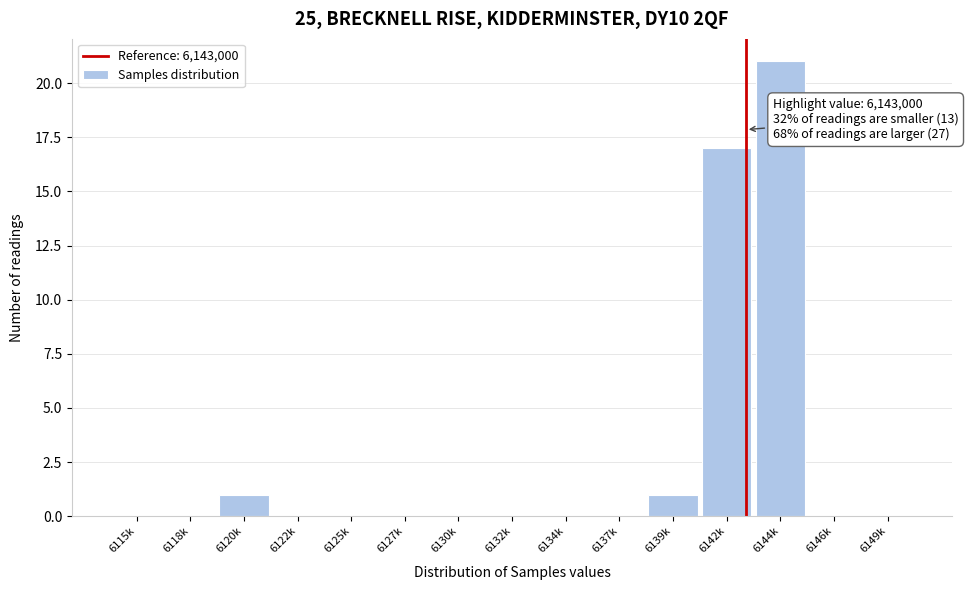

Reading left to right, transcribe all the data shown in this chart.

6115k=0	6118k=0	6120k=1	6122k=0	6125k=0	6127k=0	6130k=0	6132k=0	6134k=0	6137k=0	6139k=1	6142k=17	6144k=21	6146k=0	6149k=0